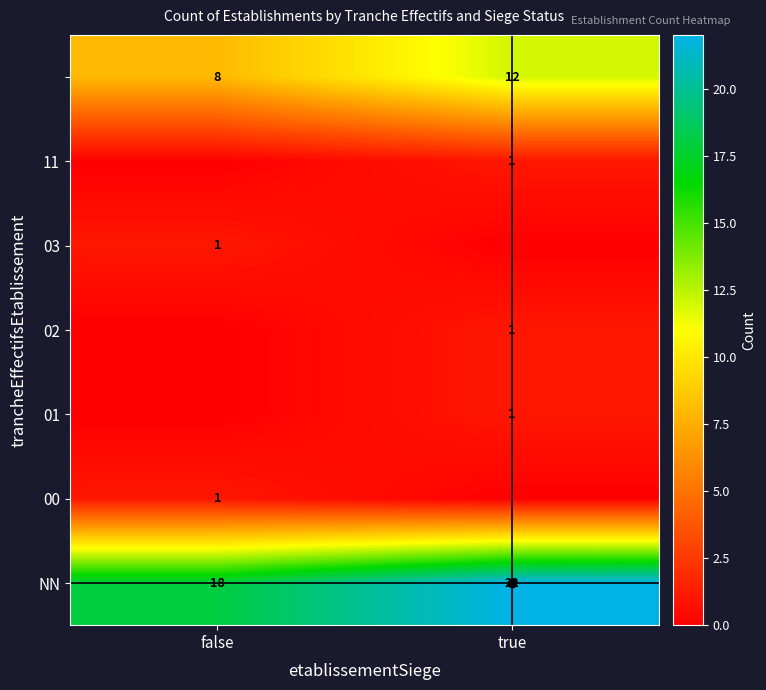

What is the sum of the NN values at false and true?

40